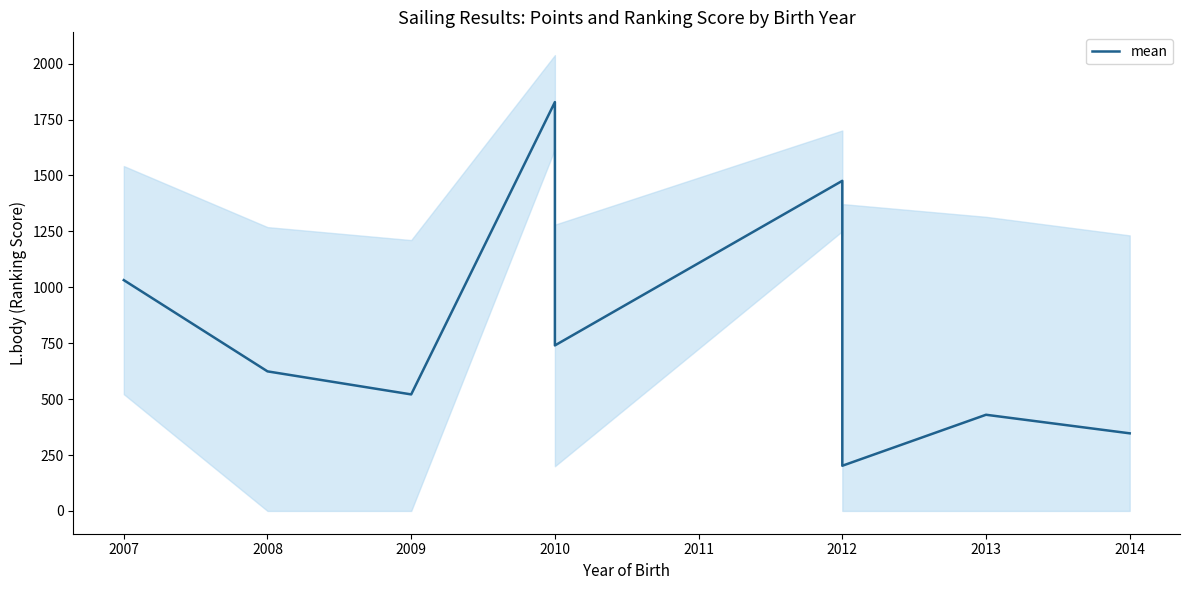

What is the value of the 11th point from the left?

430